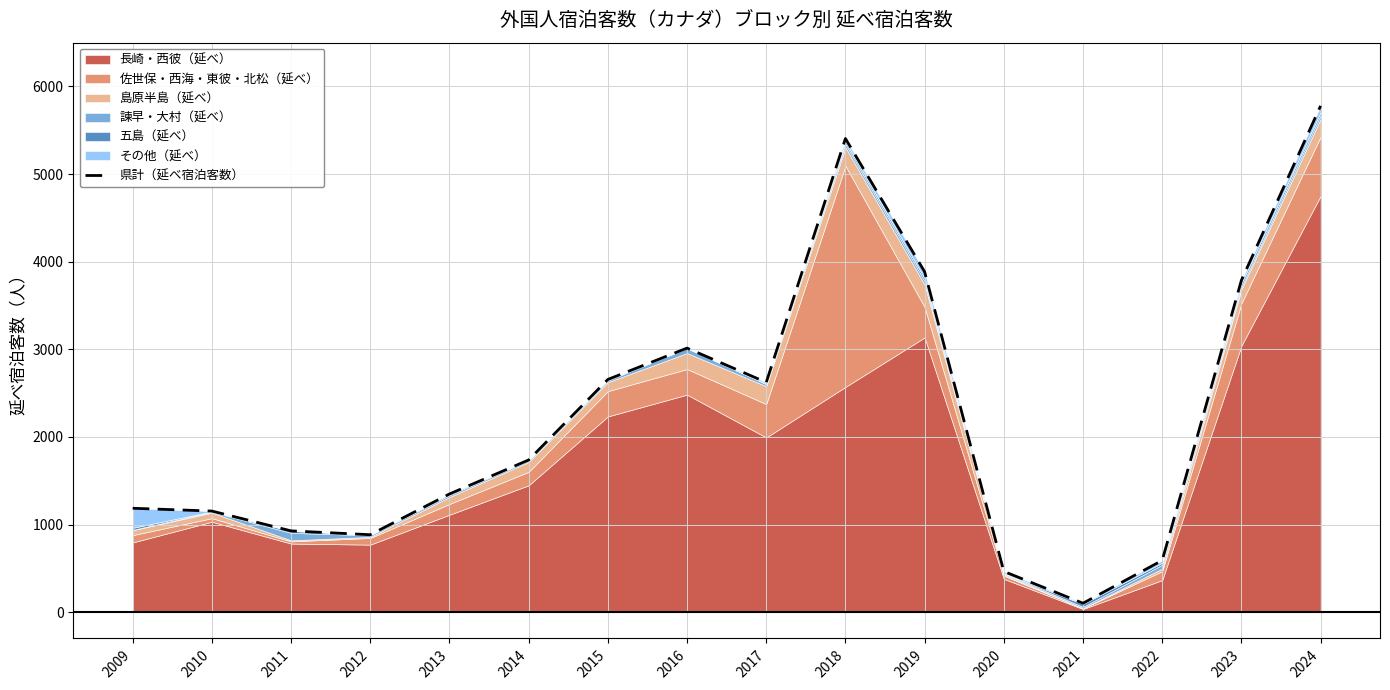

What is the value of the 16th point from the left?

5779